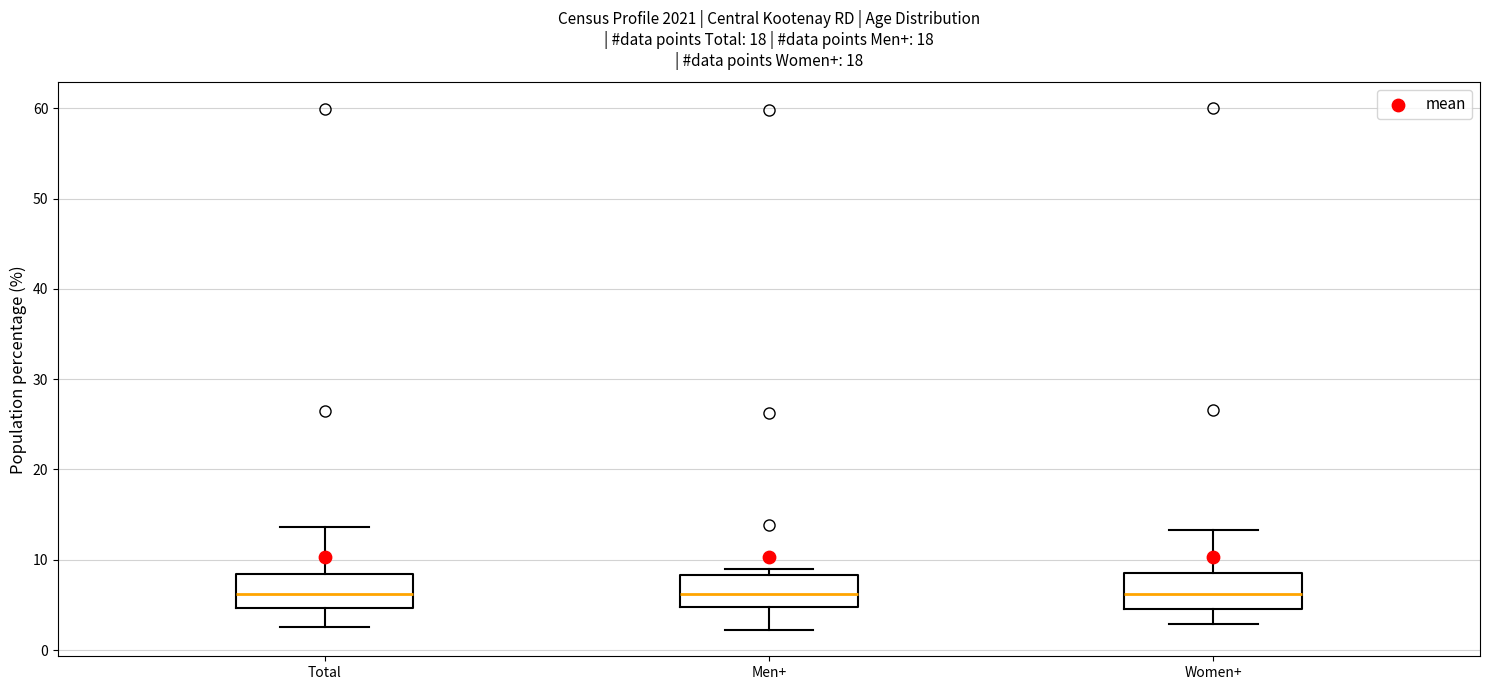

Where does the lower whisker of the box for Men+ end on the y-axis? The values are not printed on the chart, so give them approximately, as read against the axis.

2